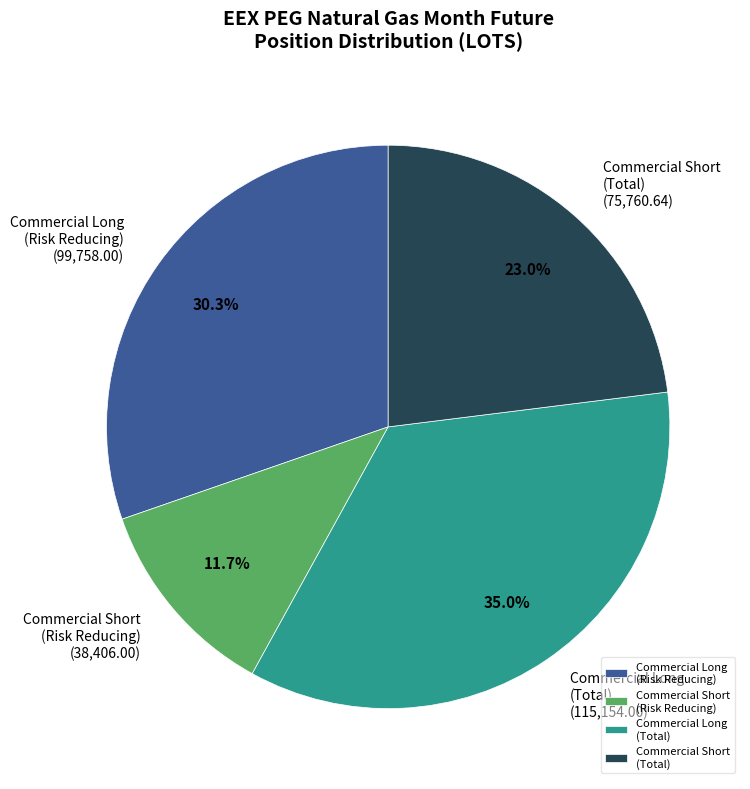

What is the ratio of the value at Commercial Long (Risk Reducing) to the value at Commercial Short (Total)?

1.3